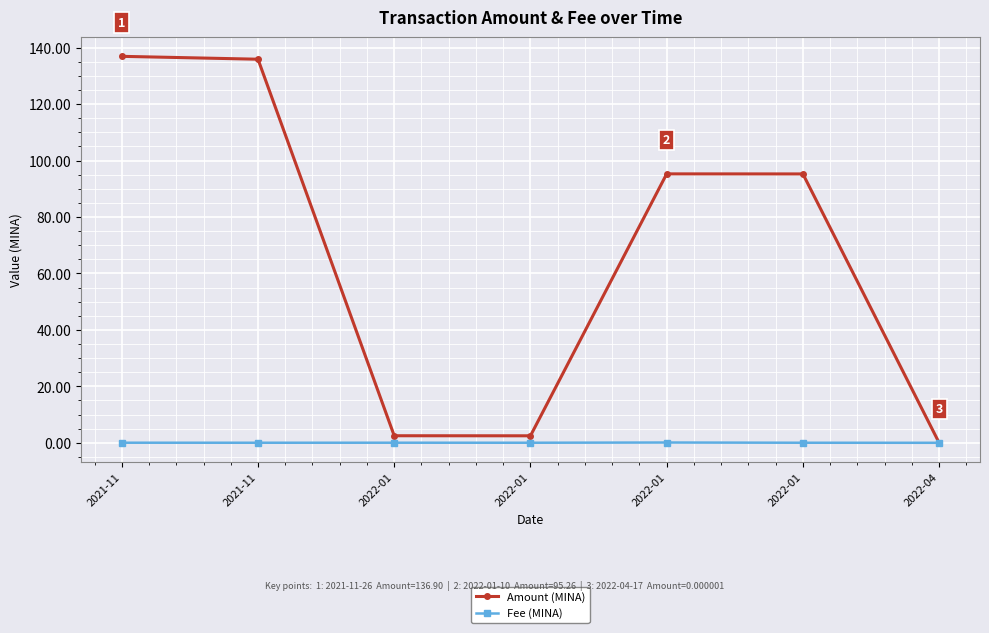

How many series are shown in this chart?

2